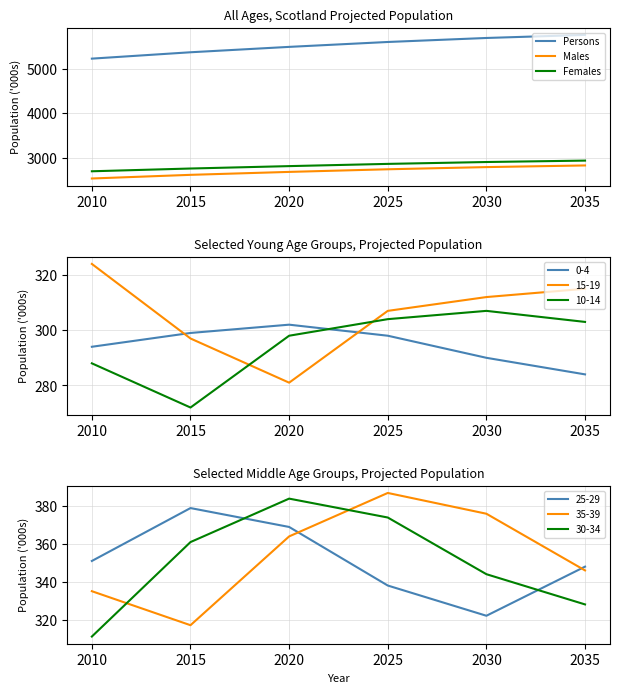

What is the difference between the highest and lowest values at 2010?

2692